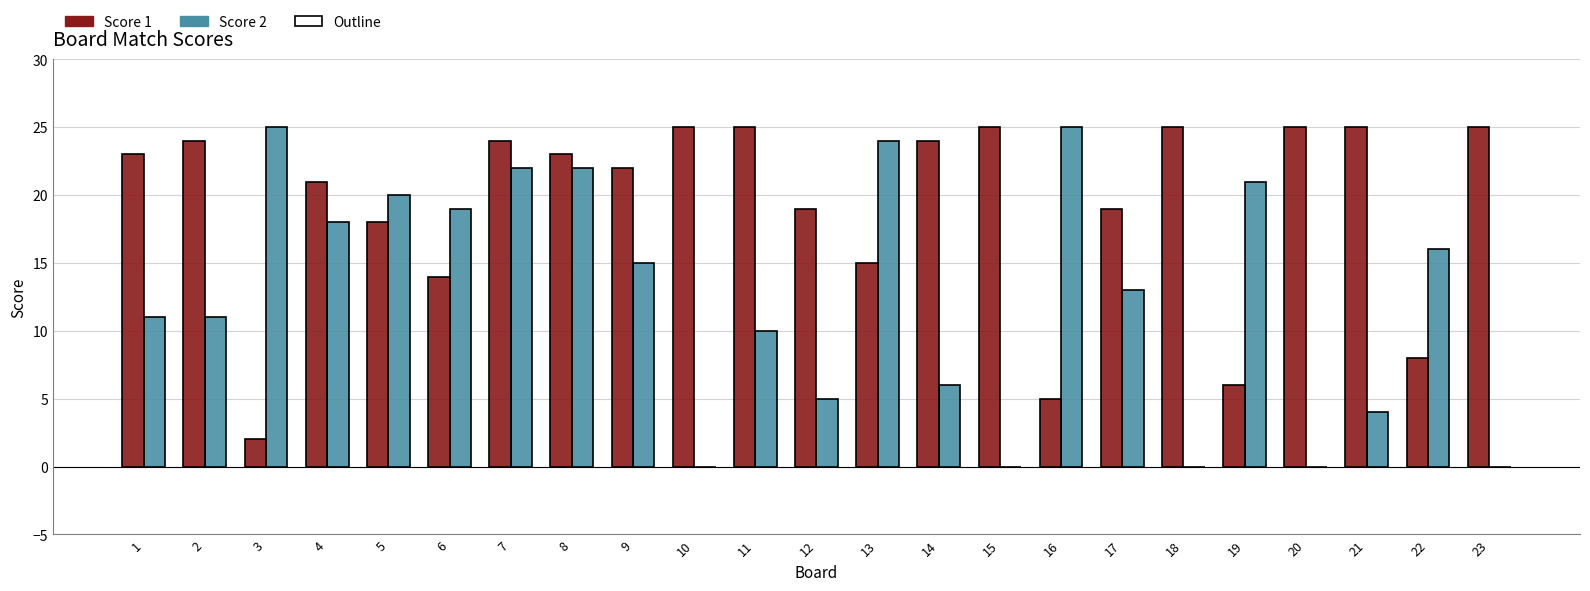

What is the value of the Score 2 bar at the 4th from the left?

18